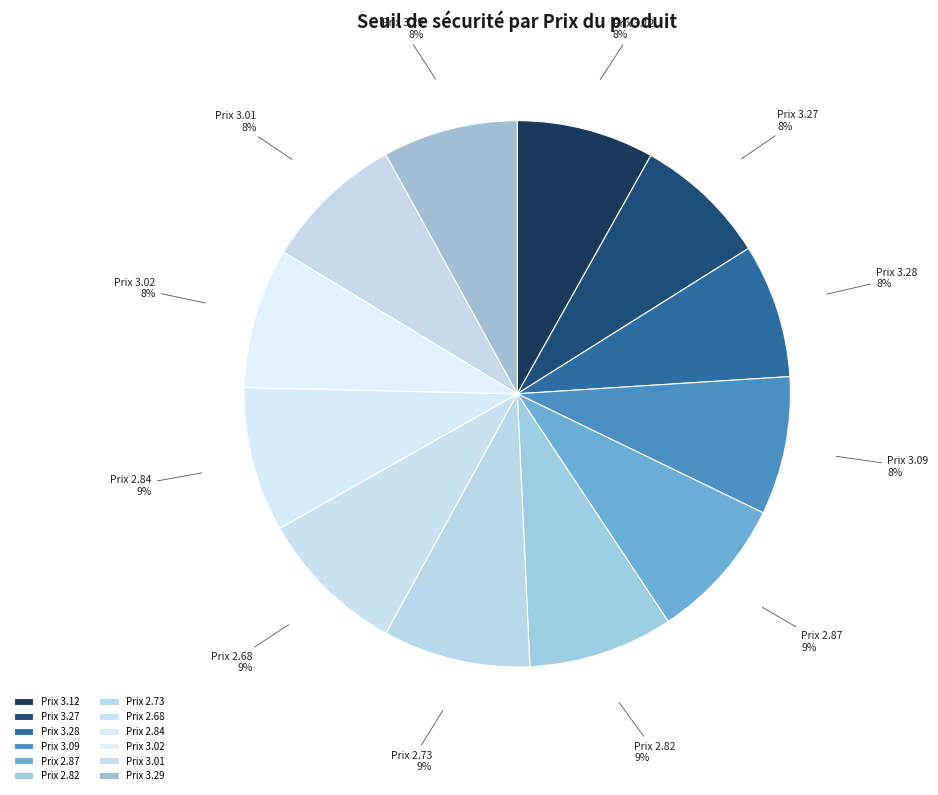

To the nearest percent, what portion does Prix 3.12 represent?

8%